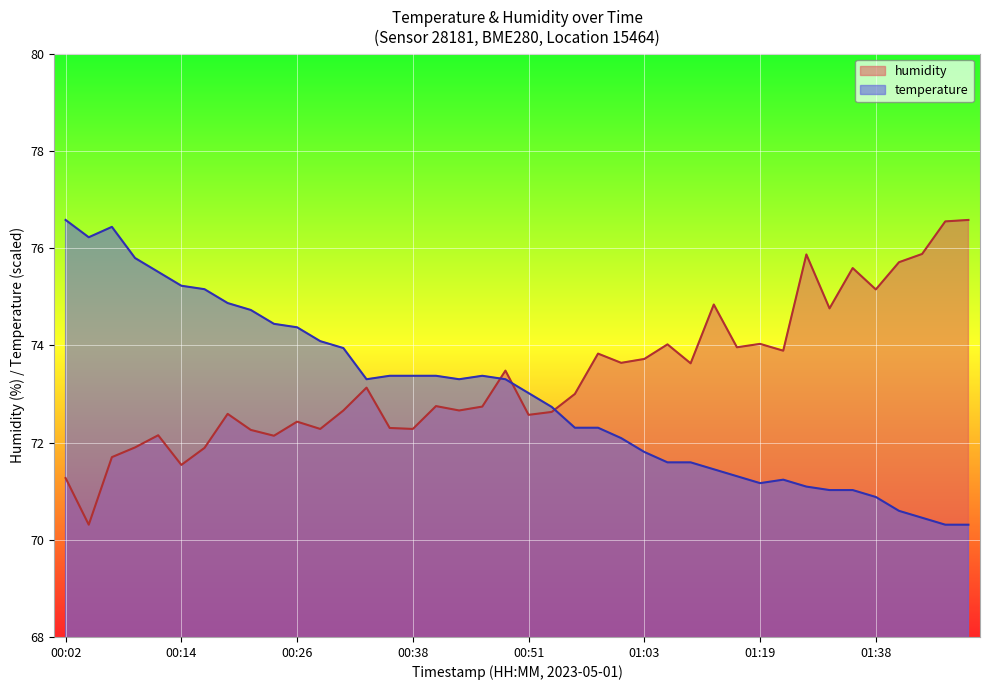

Reading left to right, what are all the values shown in this chart?

temperature: 00:02=76.6	00:04=76.2	00:07=76.4	00:09=75.8	00:11=75.5	00:14=75.2	00:16=75.2	00:19=74.9	00:21=74.7	00:24=74.4	00:26=74.4	00:29=74.1	00:31=73.9	00:34=73.3	00:36=73.4	00:38=73.4	00:41=73.4	00:43=73.3	00:46=73.4	00:48=73.3	00:51=73.0	00:53=72.7	00:56=72.3	00:58=72.3	01:01=72.1	01:03=71.8	01:06=71.6	01:08=71.6	01:14=71.5	01:16=71.3	01:19=71.2	01:22=71.2	01:28=71.1	01:33=71.0	01:36=71.0	01:38=70.9	01:41=70.6	01:44=70.5	01:46=70.3	01:49=70.3
humidity: 00:02=71.3	00:04=70.3	00:07=71.7	00:09=71.9	00:11=72.2	00:14=71.5	00:16=71.9	00:19=72.6	00:21=72.3	00:24=72.1	00:26=72.4	00:29=72.3	00:31=72.7	00:34=73.1	00:36=72.3	00:38=72.3	00:41=72.8	00:43=72.7	00:46=72.7	00:48=73.5	00:51=72.6	00:53=72.6	00:56=73.0	00:58=73.8	01:01=73.6	01:03=73.7	01:06=74.0	01:08=73.6	01:14=74.8	01:16=74.0	01:19=74.0	01:22=73.9	01:28=75.9	01:33=74.8	01:36=75.6	01:38=75.2	01:41=75.7	01:44=75.9	01:46=76.5	01:49=76.6